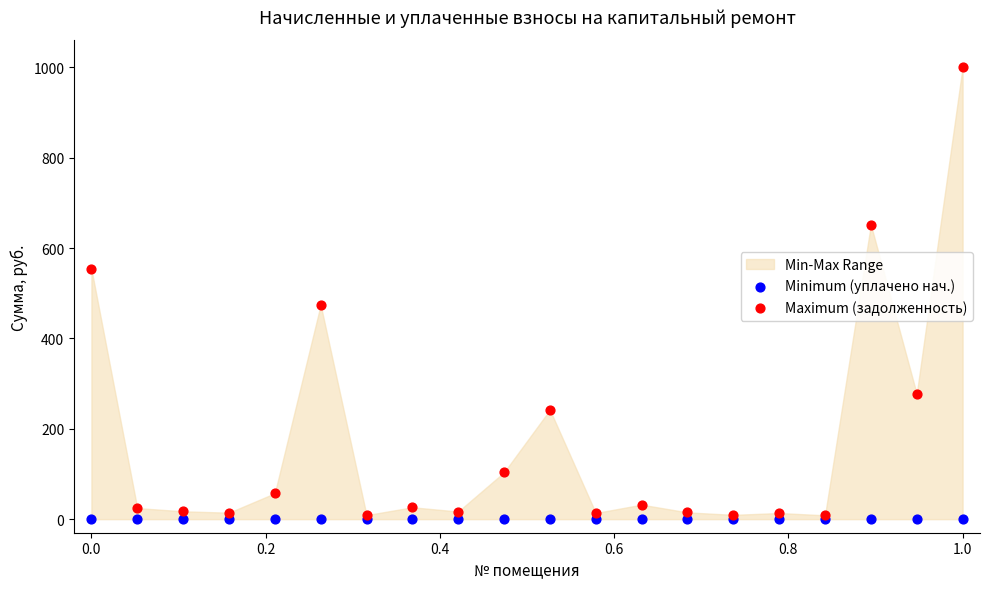

In the Maximum (задолженность) series, what Y value is closest to 504?

474.2